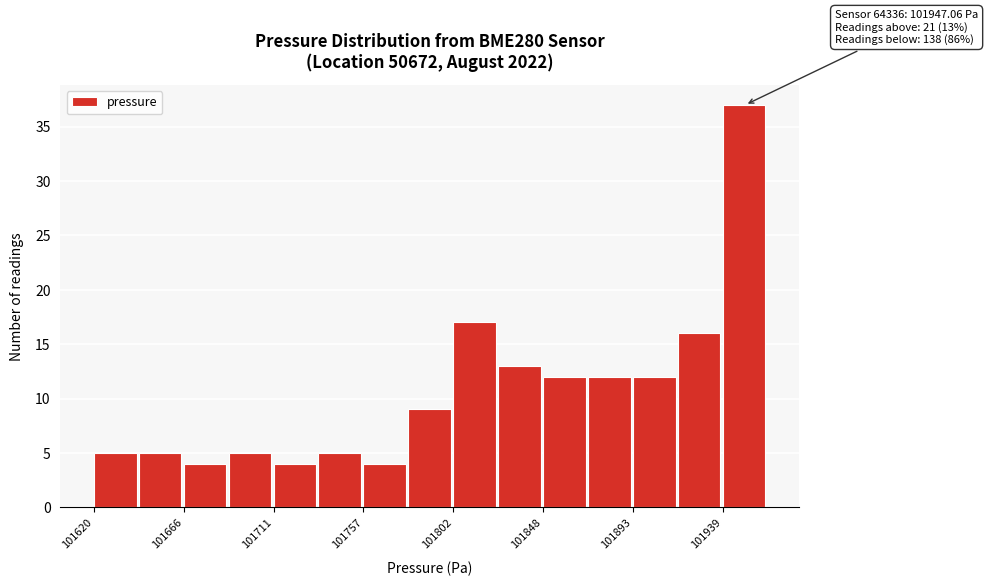

Which range on the x-axis has the tallest bar?

101940 to 101960